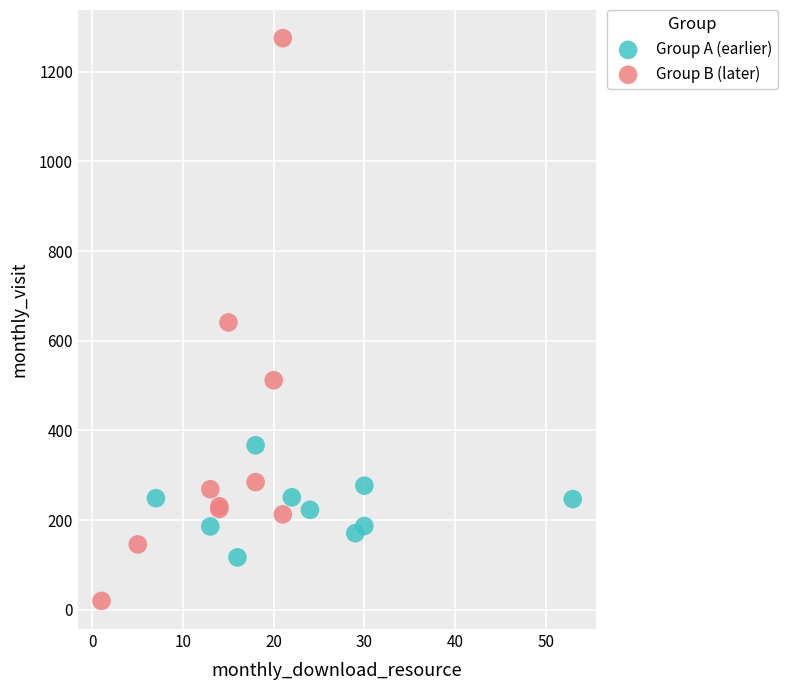

Which series contains the lowest Y value?

Group B (later)